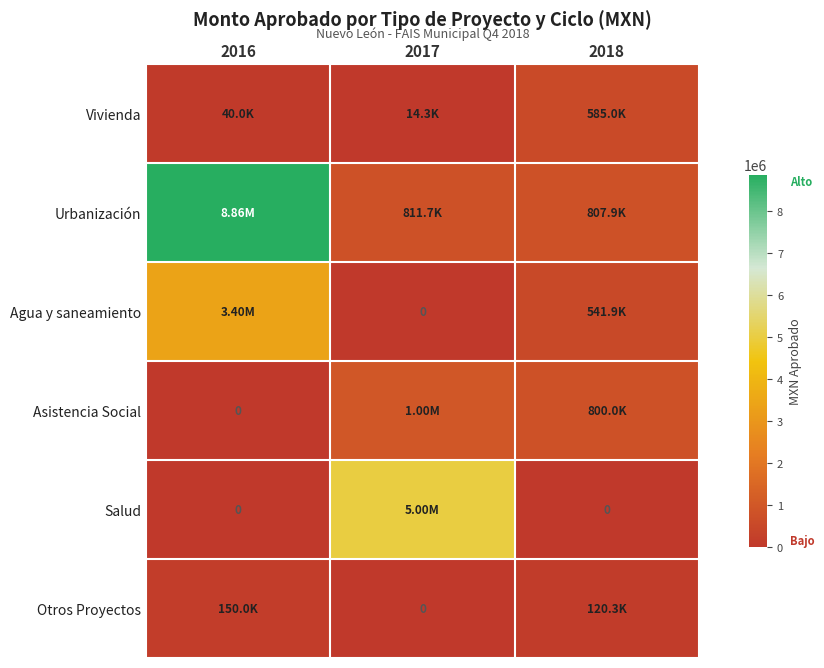

What is the highest value of the Salud series?

5000000.0